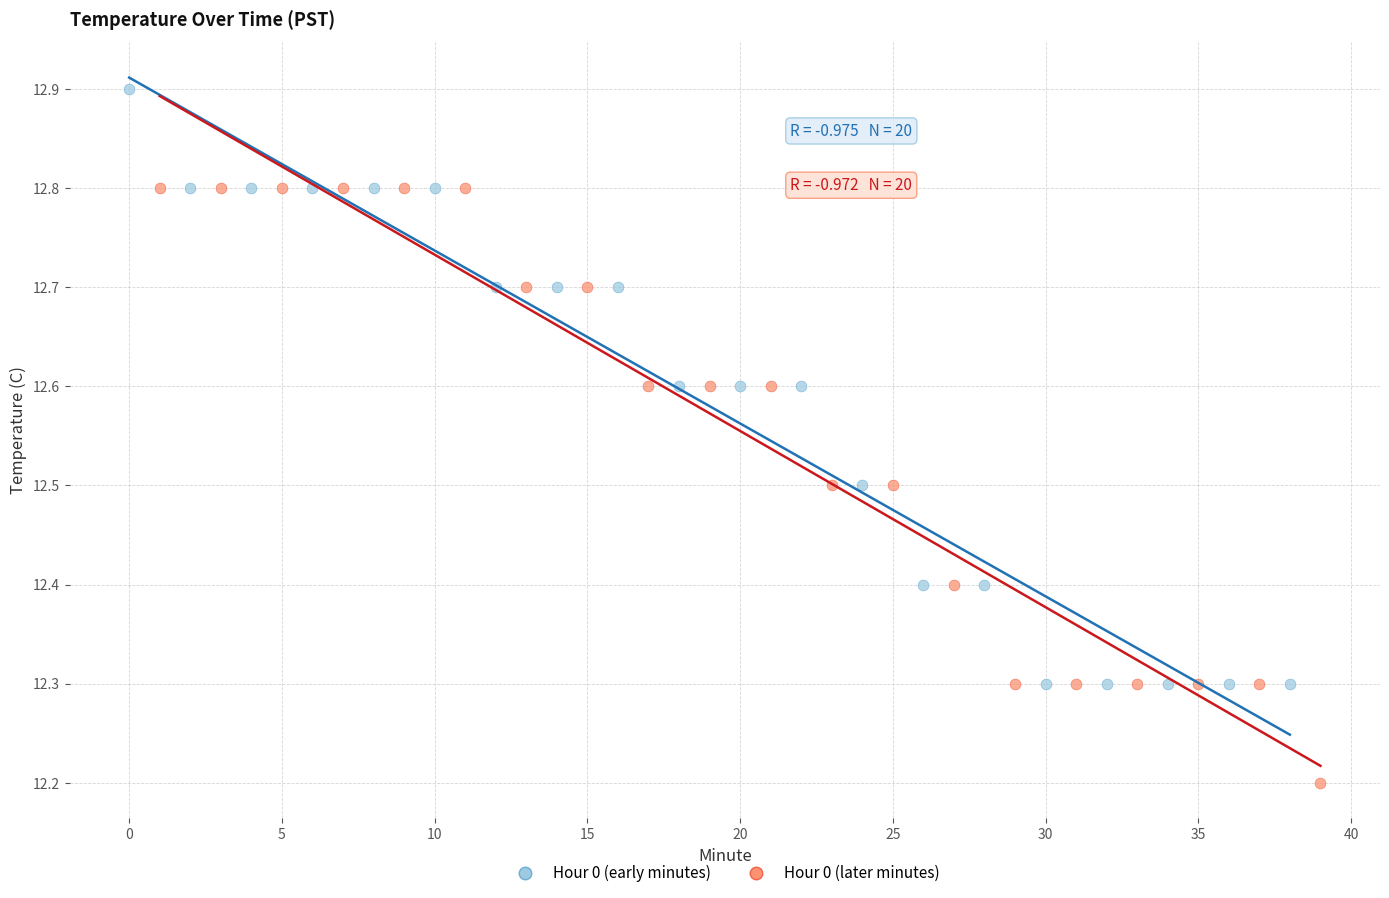

Which series contains the lowest Y value?

Hour 0 (later minutes)